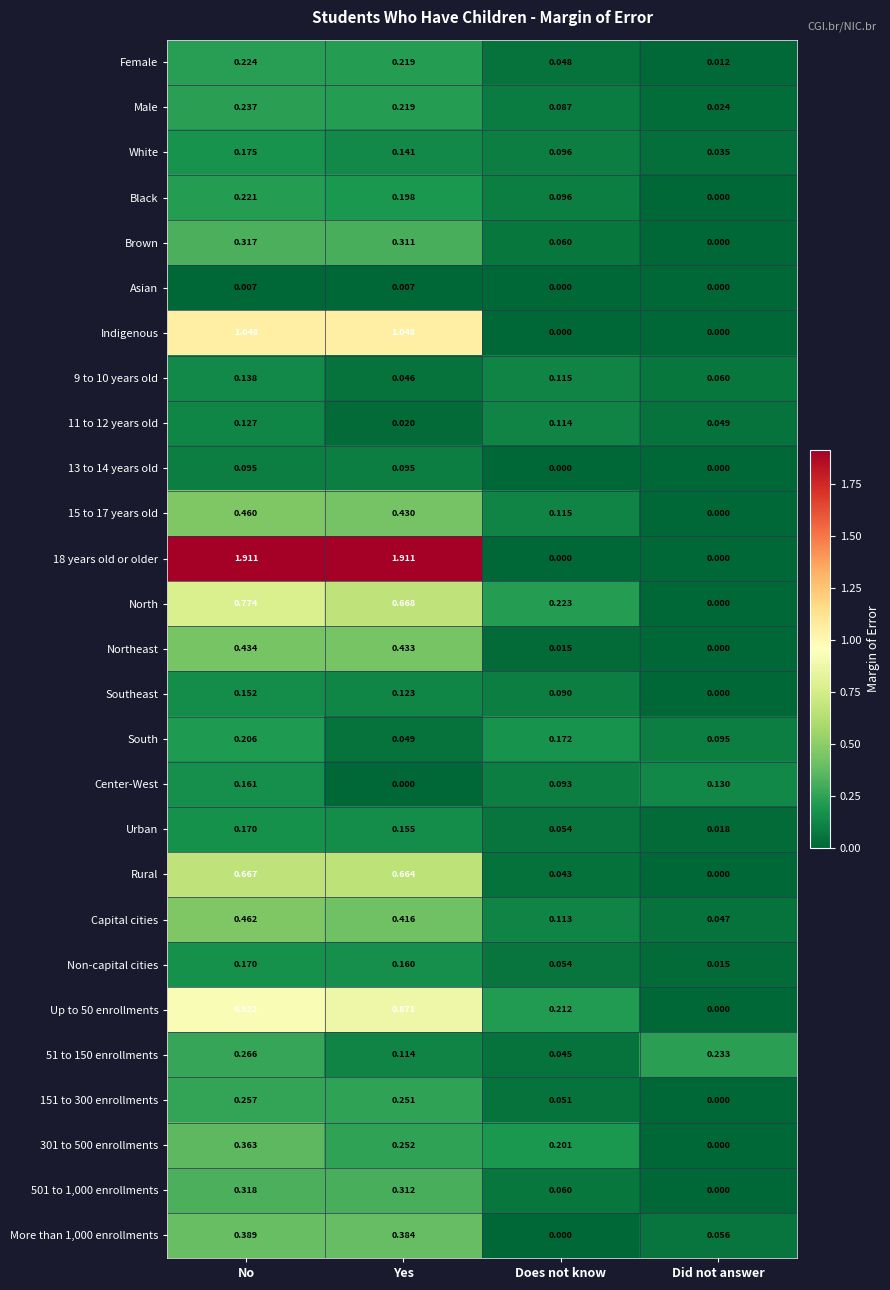

Rank the categories by Center-West value from lowest to highest.

Yes, Does not know, Did not answer, No